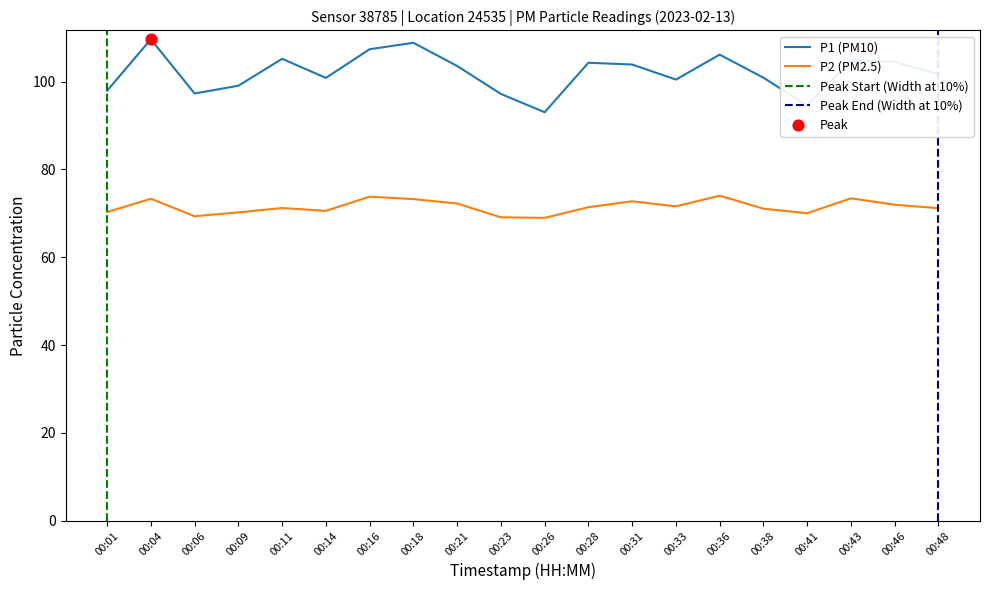

What is the total value across all series at 00:04?

183.0